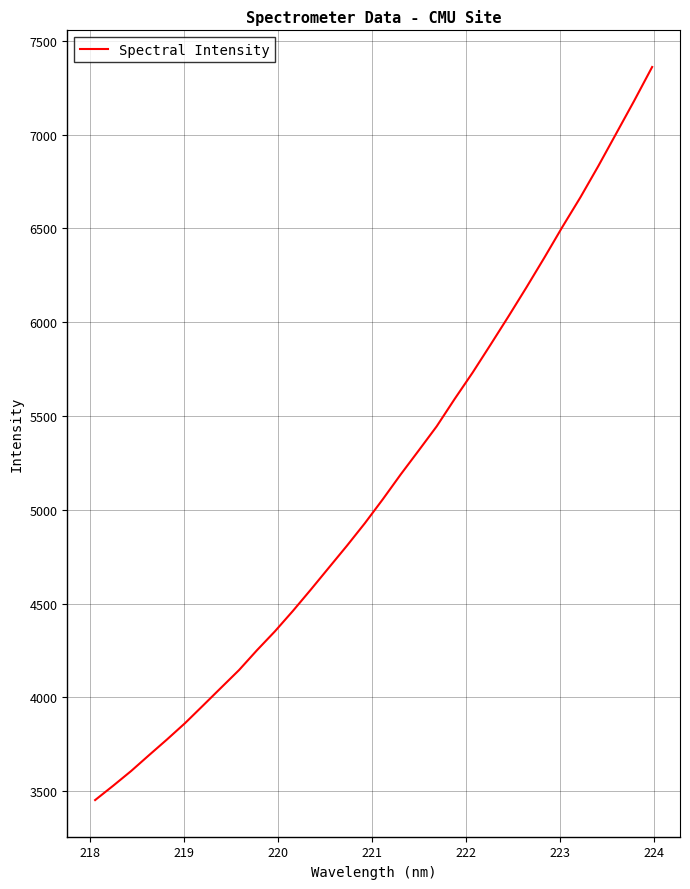

What is the smallest value displayed?

3453.2